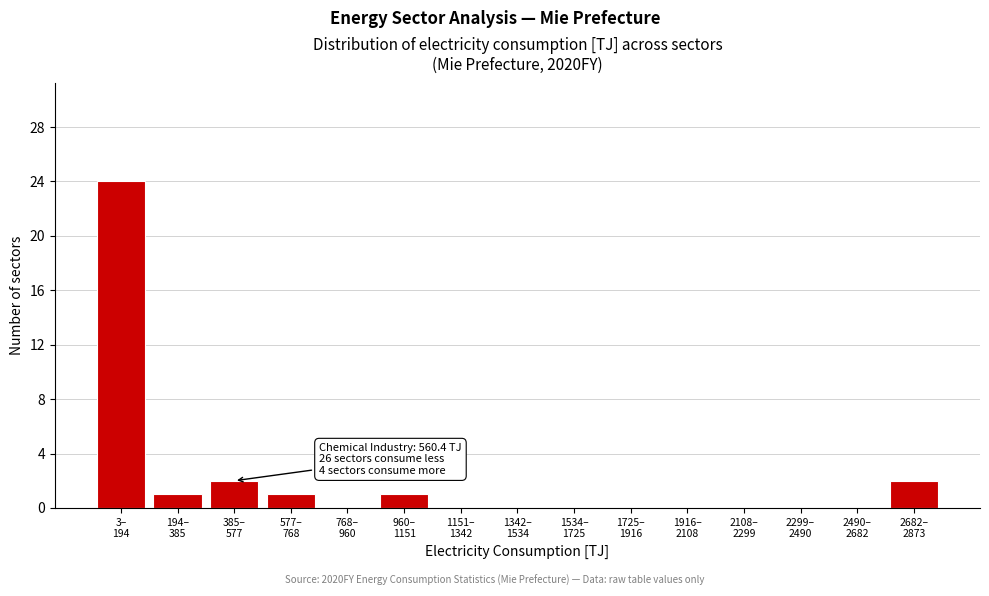

What is the maximum value shown in the chart?

24